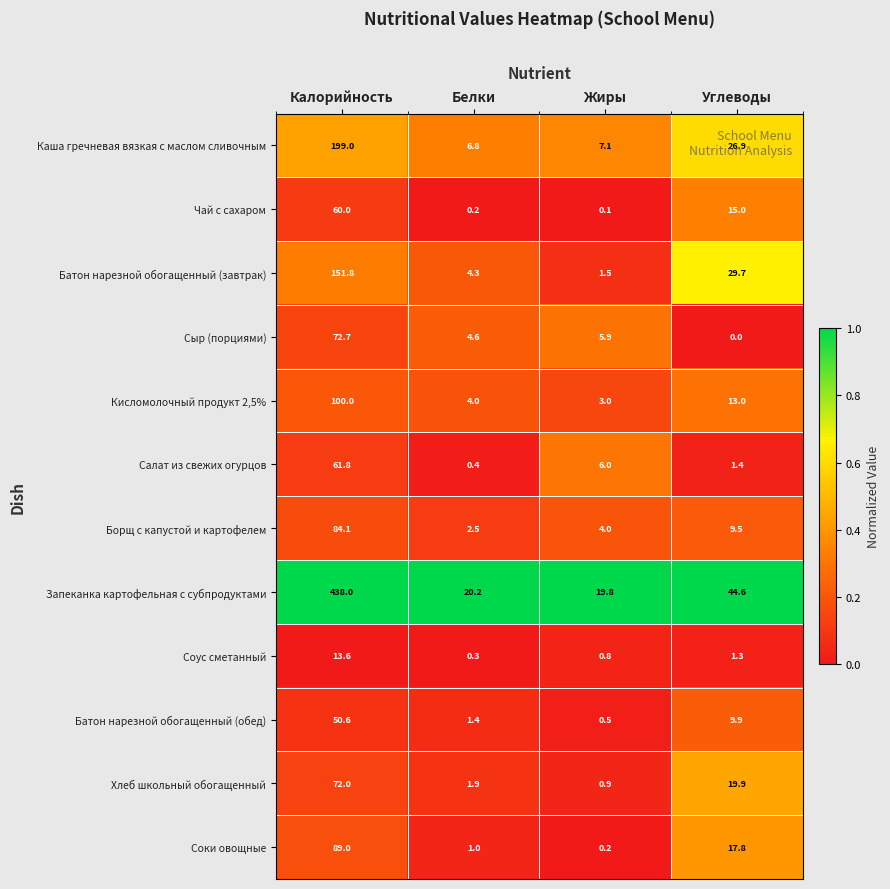

Is it true that Салат из свежих огурцов equals 1.4 at Углеводы?

True